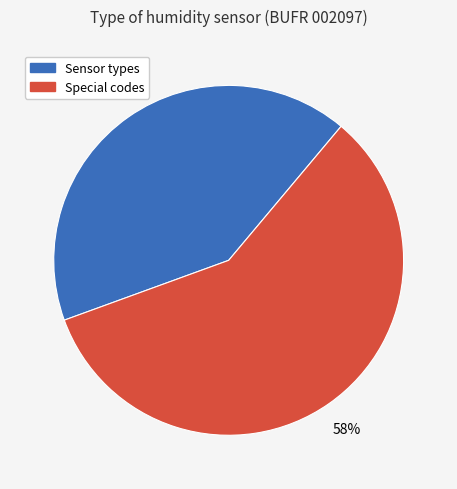

To the nearest percent, what portion does Special codes represent?

58%